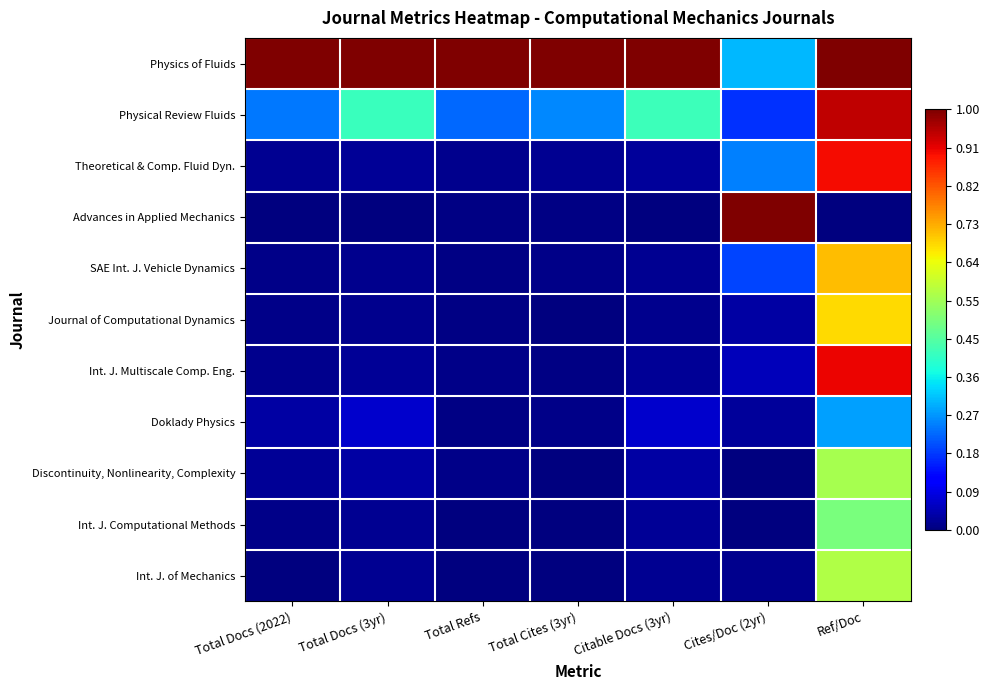

Reading left to right, what are all the values shown in this chart?

Physics of Fluids: Total Docs (2022)=1.0	Total Docs (3yr)=1.0	Total Refs=1.0	Total Cites (3yr)=1.0	Citable Docs (3yr)=1.0	Cites/Doc (2yr)=0.3	Ref/Doc=1.0
Physical Review Fluids: Total Docs (2022)=0.2	Total Docs (3yr)=0.4	Total Refs=0.2	Total Cites (3yr)=0.3	Citable Docs (3yr)=0.4	Cites/Doc (2yr)=0.2	Ref/Doc=0.9
Theoretical & Comp. Fluid Dyn.: Total Docs (2022)=0.0	Total Docs (3yr)=0.0	Total Refs=0.0	Total Cites (3yr)=0.0	Citable Docs (3yr)=0.0	Cites/Doc (2yr)=0.3	Ref/Doc=0.9
Advances in Applied Mechanics: Total Docs (2022)=0.0	Total Docs (3yr)=0.0	Total Refs=0.0	Total Cites (3yr)=0.0	Citable Docs (3yr)=0.0	Cites/Doc (2yr)=1.0	Ref/Doc=0.0
SAE Int. J. Vehicle Dynamics: Total Docs (2022)=0.0	Total Docs (3yr)=0.0	Total Refs=0.0	Total Cites (3yr)=0.0	Citable Docs (3yr)=0.0	Cites/Doc (2yr)=0.2	Ref/Doc=0.7
Journal of Computational Dynamics: Total Docs (2022)=0.0	Total Docs (3yr)=0.0	Total Refs=0.0	Total Cites (3yr)=0.0	Citable Docs (3yr)=0.0	Cites/Doc (2yr)=0.0	Ref/Doc=0.7
Int. J. Multiscale Comp. Eng.: Total Docs (2022)=0.0	Total Docs (3yr)=0.0	Total Refs=0.0	Total Cites (3yr)=0.0	Citable Docs (3yr)=0.0	Cites/Doc (2yr)=0.1	Ref/Doc=0.9
Doklady Physics: Total Docs (2022)=0.0	Total Docs (3yr)=0.1	Total Refs=0.0	Total Cites (3yr)=0.0	Citable Docs (3yr)=0.1	Cites/Doc (2yr)=0.0	Ref/Doc=0.3
Discontinuity, Nonlinearity, Complexity: Total Docs (2022)=0.0	Total Docs (3yr)=0.0	Total Refs=0.0	Total Cites (3yr)=0.0	Citable Docs (3yr)=0.0	Cites/Doc (2yr)=0.0	Ref/Doc=0.6
Int. J. Computational Methods: Total Docs (2022)=0.0	Total Docs (3yr)=0.0	Total Refs=0.0	Total Cites (3yr)=0.0	Citable Docs (3yr)=0.0	Cites/Doc (2yr)=0.0	Ref/Doc=0.5
Int. J. of Mechanics: Total Docs (2022)=0.0	Total Docs (3yr)=0.0	Total Refs=0.0	Total Cites (3yr)=0.0	Citable Docs (3yr)=0.0	Cites/Doc (2yr)=0.0	Ref/Doc=0.6